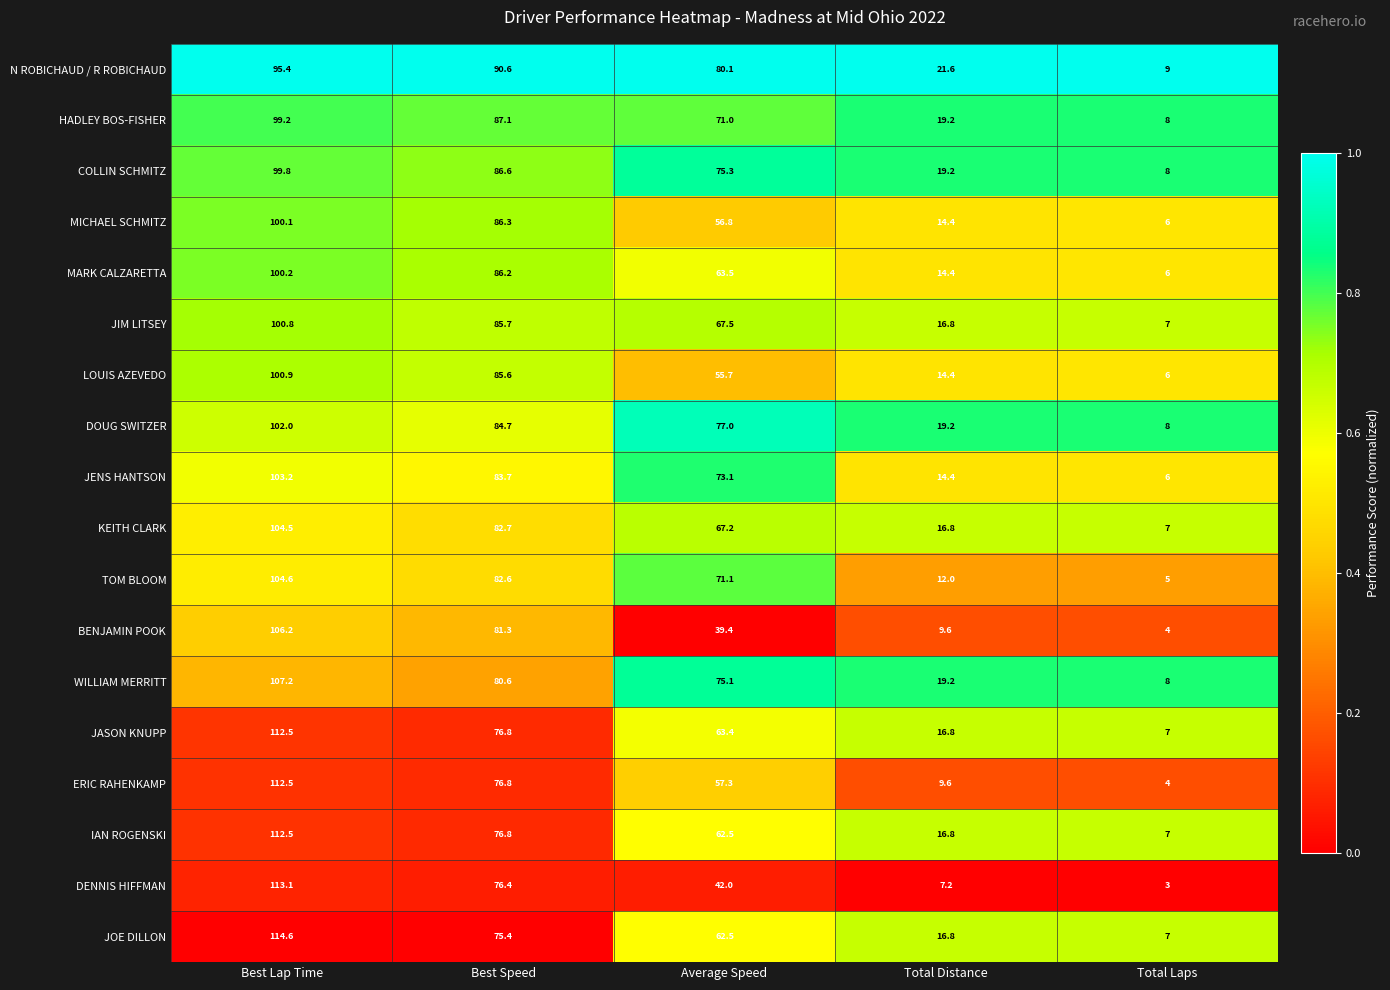

What is the average value of the COLLIN SCHMITZ series?

57.8